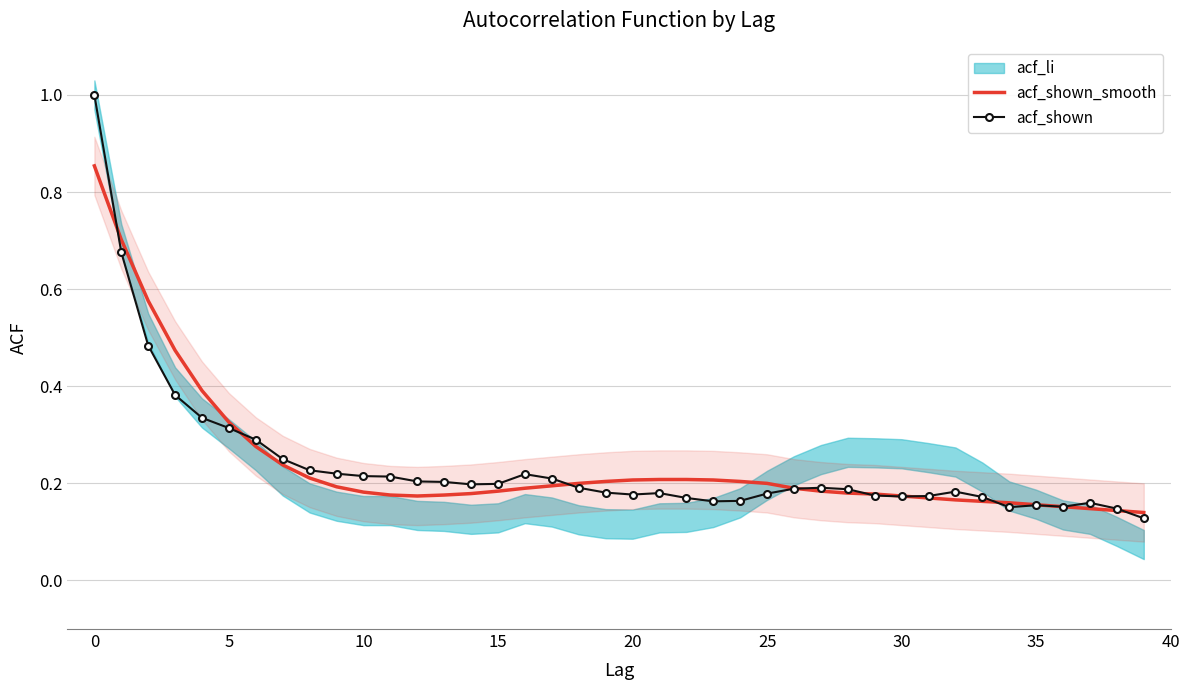

What is the maximum value for acf_shown?

1.0